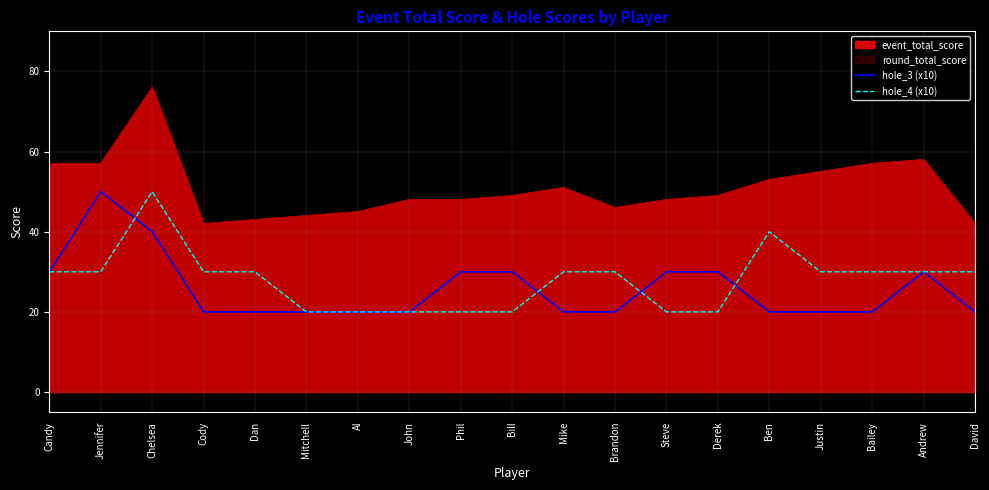

True or false: hole_3 (x10) and hole_4 (x10) intersect in this chart.

True